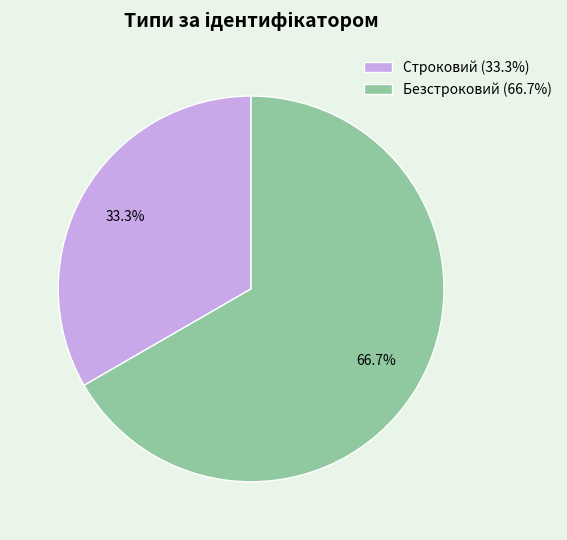

How many slices are in this pie chart?

2